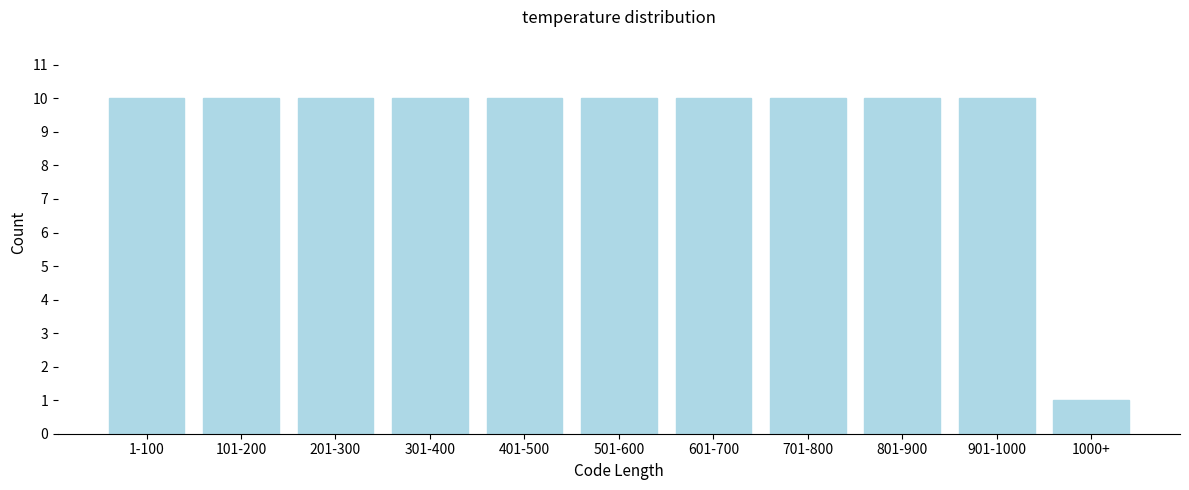

Reading right to left, extract all data points from this chart.

1000+=1	901-1000=10	801-900=10	701-800=10	601-700=10	501-600=10	401-500=10	301-400=10	201-300=10	101-200=10	1-100=10